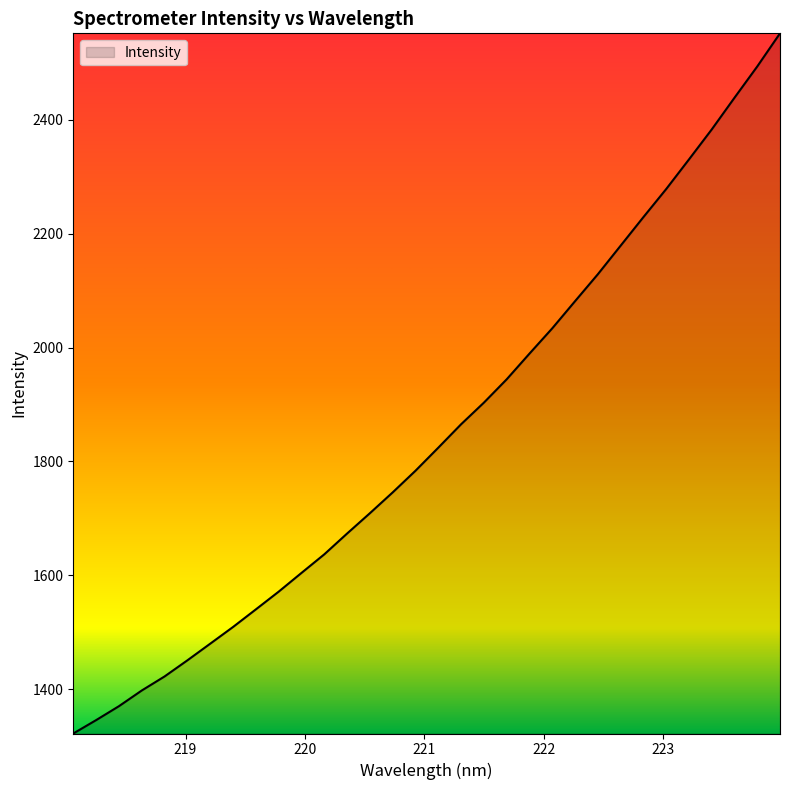

What is the maximum value shown in the chart?

2551.8